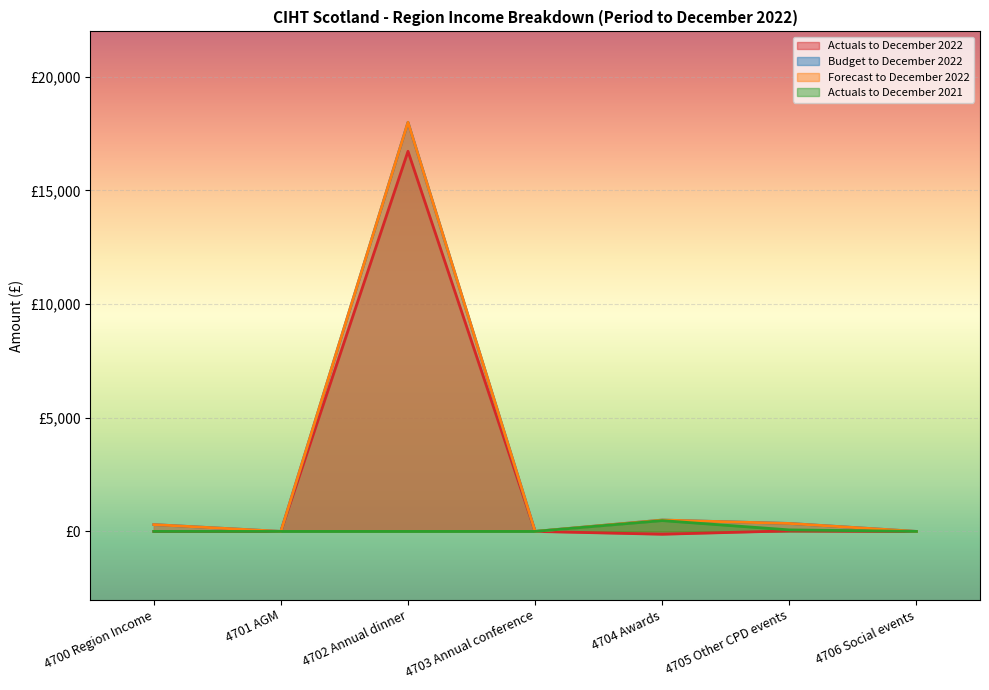

What is the label of the 4th point from the right?

4703 Annual conference